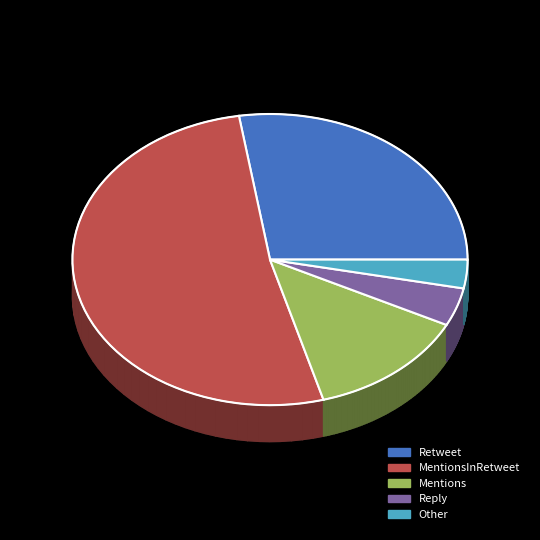

True or false: Reply accounts for 4% of the total.

True